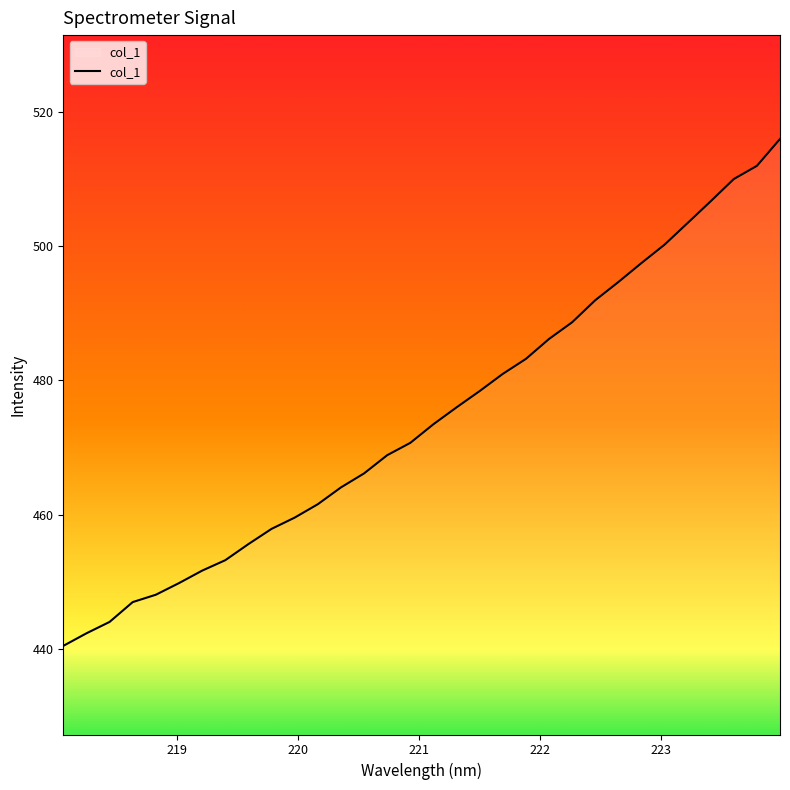

What is the maximum value shown in the chart?

516.0